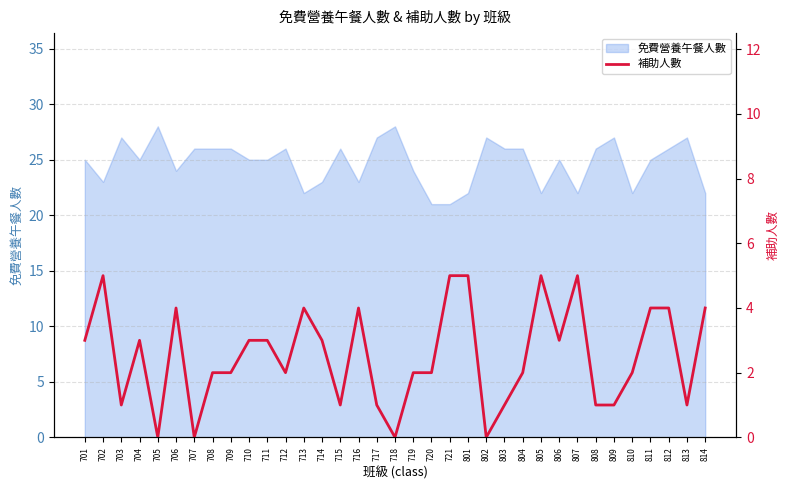

Reading left to right, what are all the values shown in this chart?

3	5	1	3	0	4	0	2	2	3	3	2	4	3	1	4	1	0	2	2	5	5	0	1	2	5	3	5	1	1	2	4	4	1	4